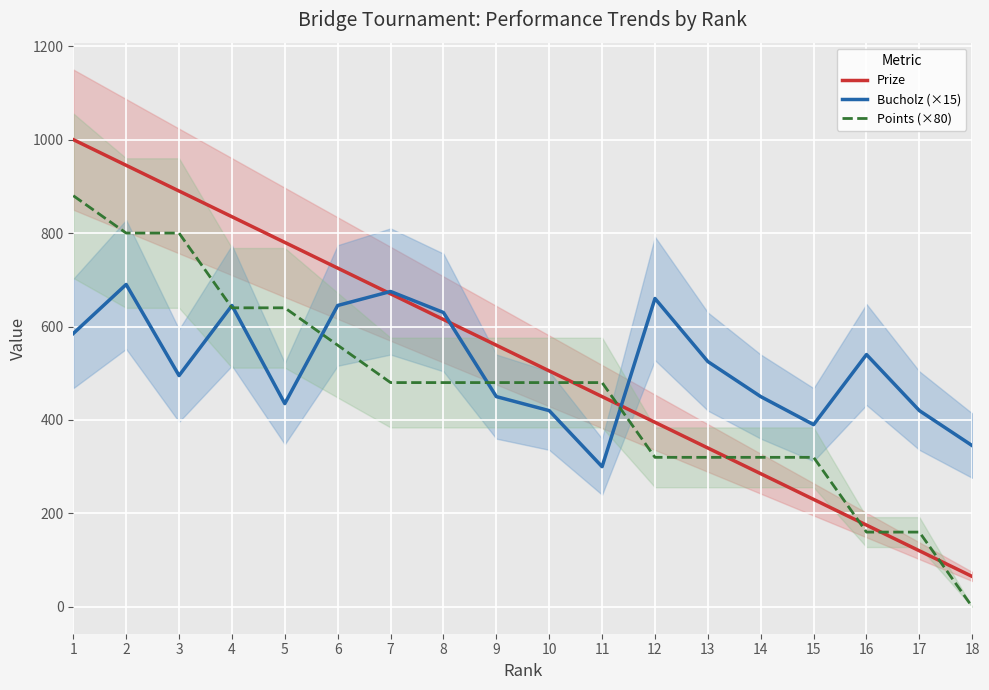

What is the average value of the Prize series?

532